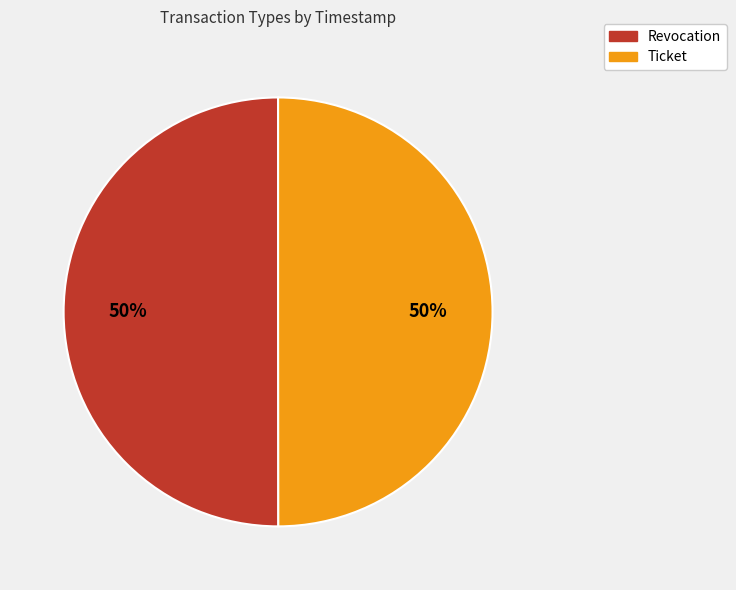

To the nearest percent, what percentage of the pie is Revocation?

50%